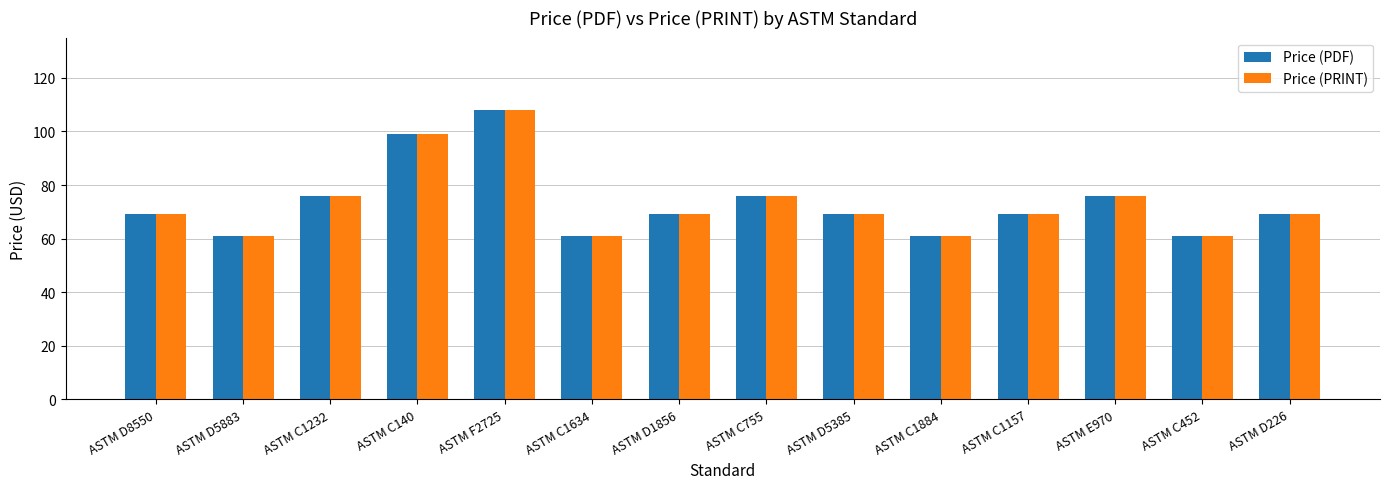

Count the number of categories in the chart.

14